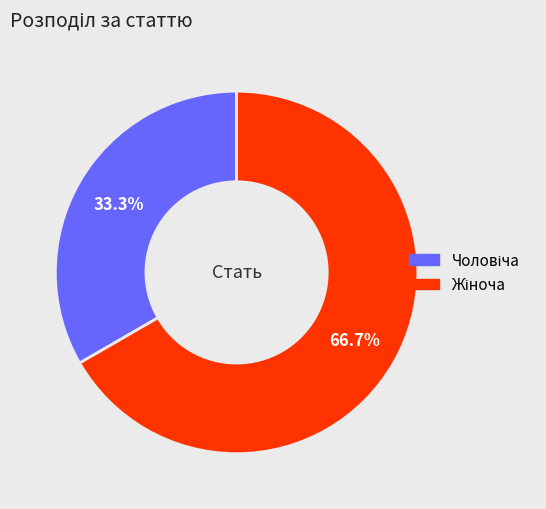

Does any single category account for the majority?

Yes